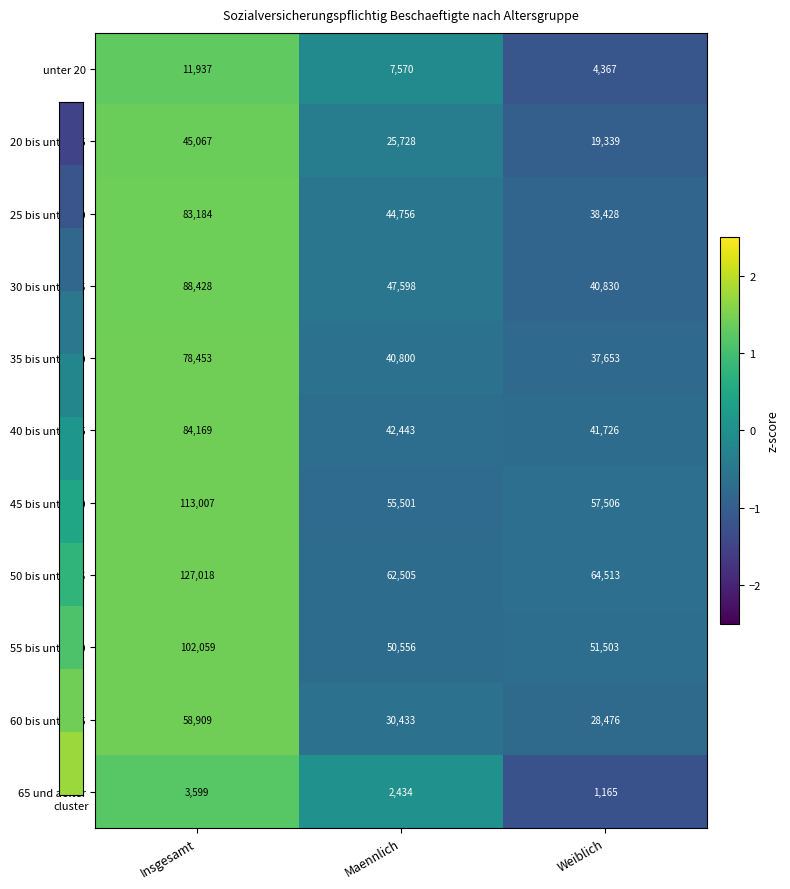

Rank the series by their maximum value, from lowest to highest.

65 und aelter, unter 20, 20 bis unter 25, 60 bis unter 65, 35 bis unter 40, 25 bis unter 30, 40 bis unter 45, 30 bis unter 35, 55 bis unter 60, 45 bis unter 50, 50 bis unter 55